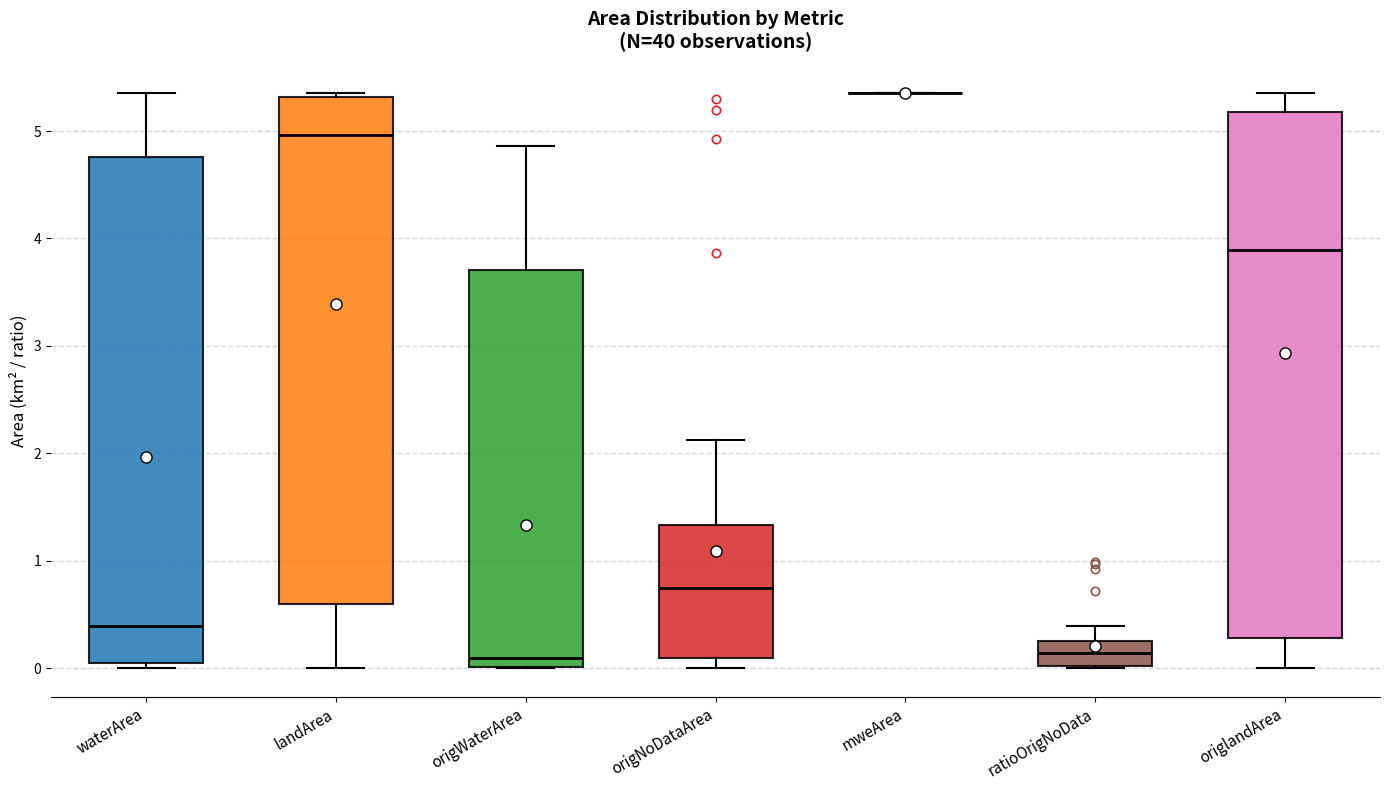

Where is the lower edge of the box for landArea on the y-axis? The values are not printed on the chart, so give them approximately, as read against the axis.

0.6